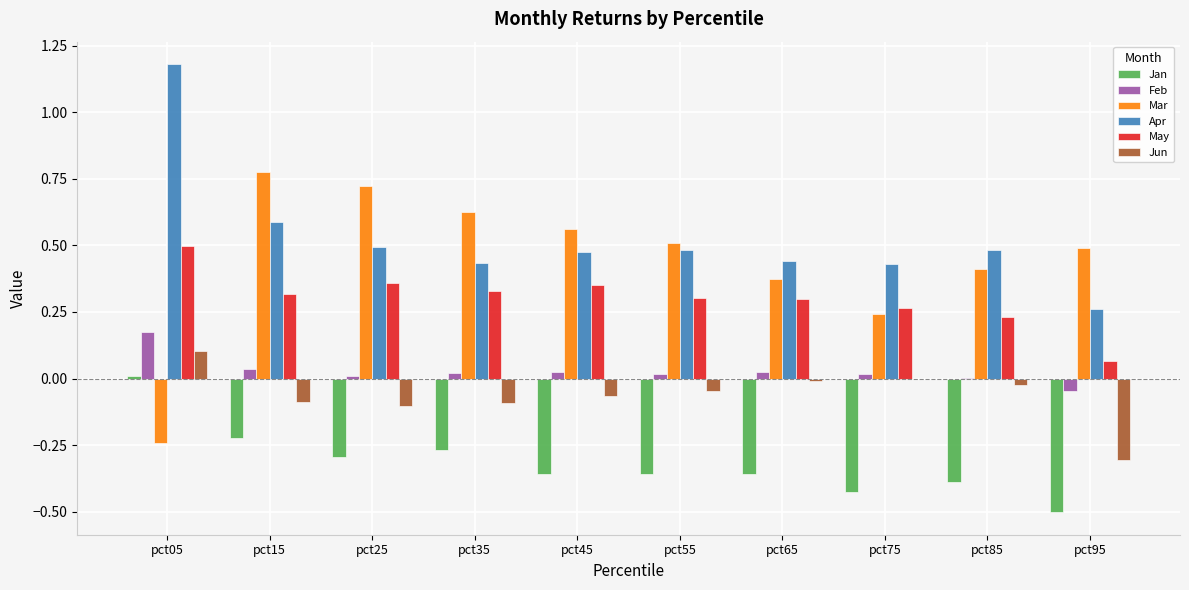

True or false: Feb has a value of 0.0 at pct15.

True